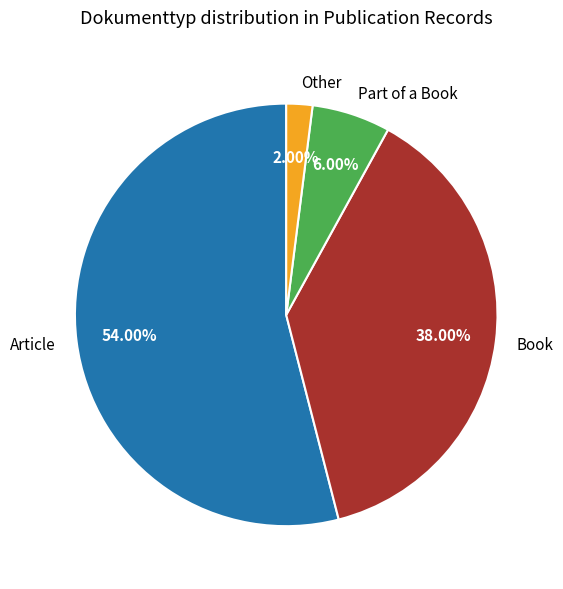

Which slice is the smallest?

Other